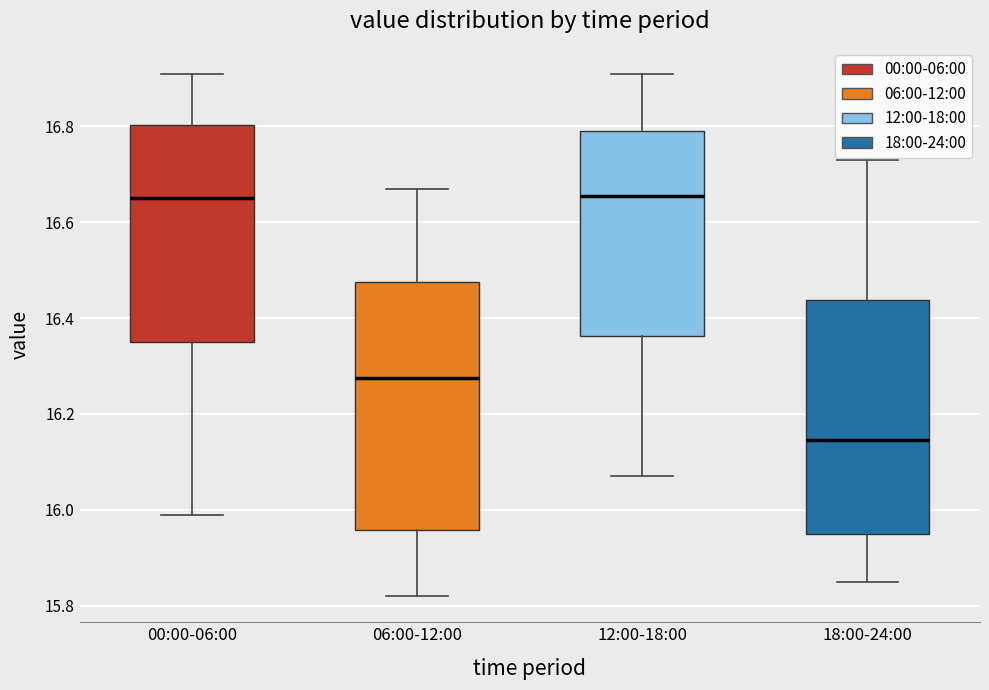

Reading left to right, read every box against the y-axis: the position of its median line, the range the box covers, and the ends of its whiskers. The values are not printed on the chart, so give them approximately, as read against the axis.

00:00-06:00: median 16.66, box 16.36 to 16.80, whiskers 16.00 to 16.92
06:00-12:00: median 16.28, box 15.96 to 16.48, whiskers 15.82 to 16.68
12:00-18:00: median 16.66, box 16.36 to 16.80, whiskers 16.08 to 16.92
18:00-24:00: median 16.14, box 15.96 to 16.44, whiskers 15.86 to 16.74